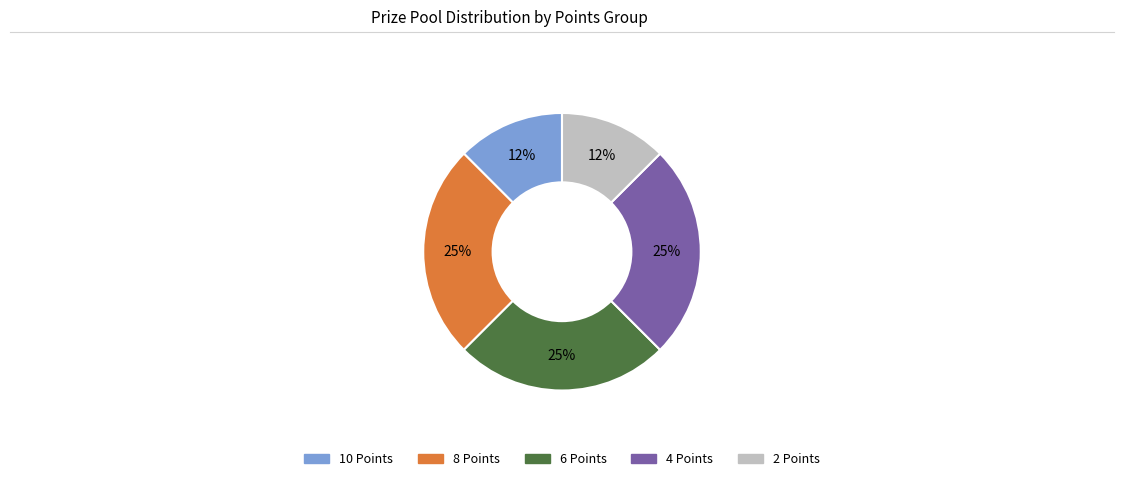

Is it true that 6 Points is 25% of the pie?

True